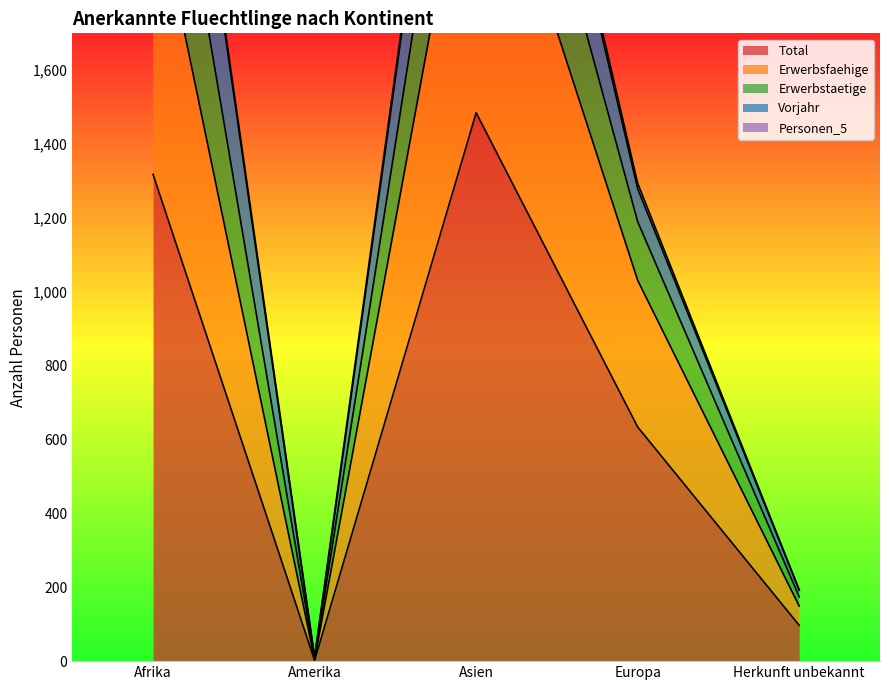

What is the difference between the highest and lowest values at Afrika?

1740